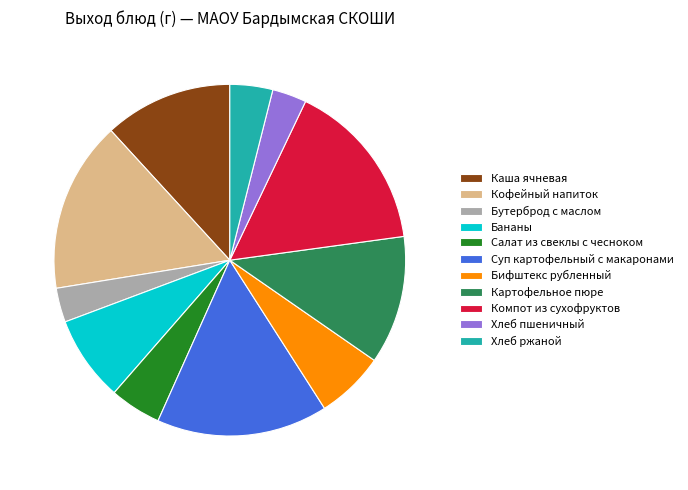

What is the ratio of the value at Суп картофельный с макаронами to the value at Бифштекс рубленный?

2.5